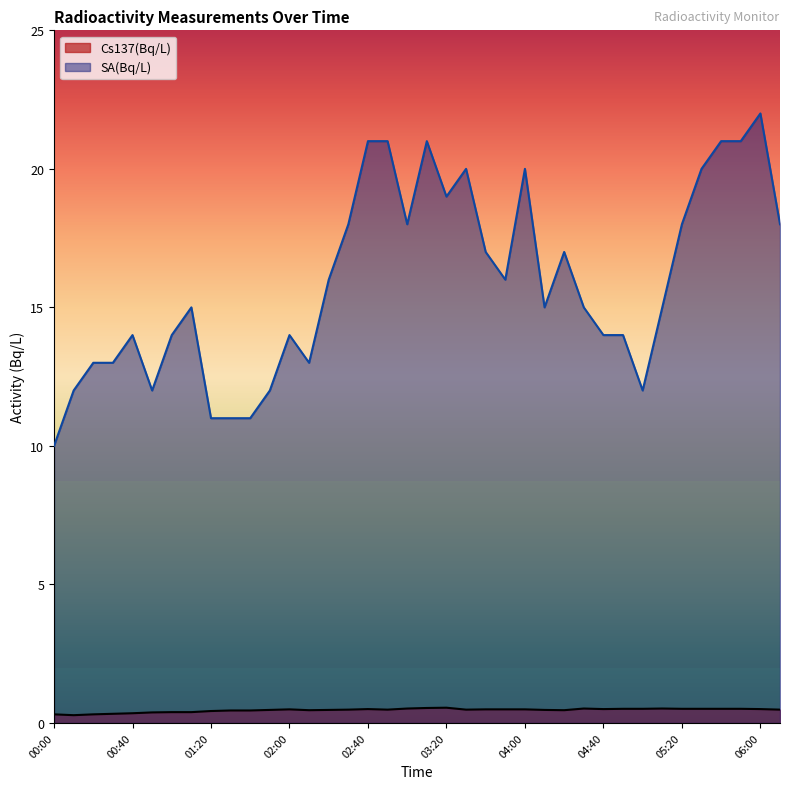

What are all the series names shown in the legend?

Cs137(Bq/L), SA(Bq/L)